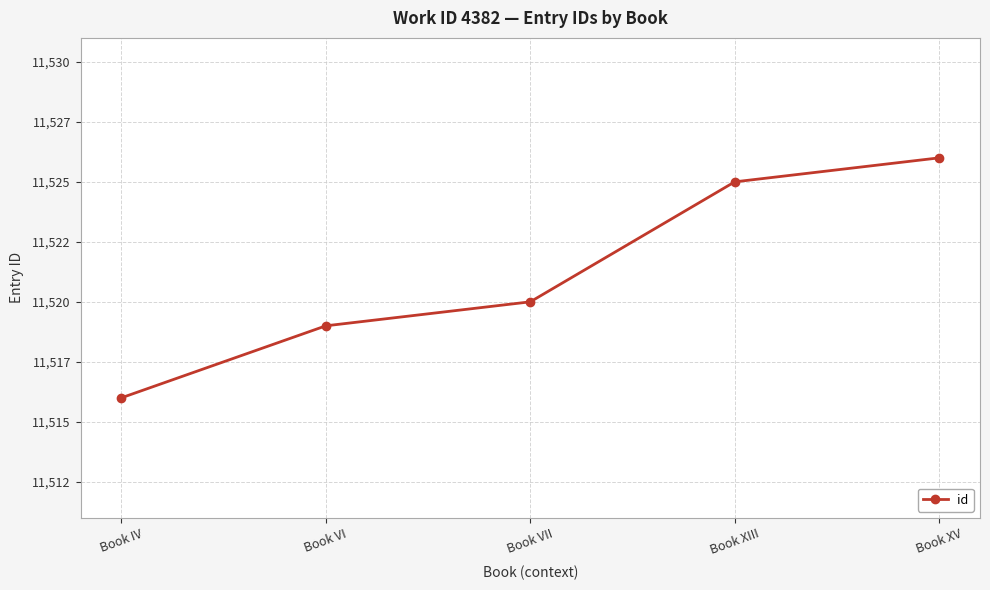

How many values are between 11519 and 11525?

3